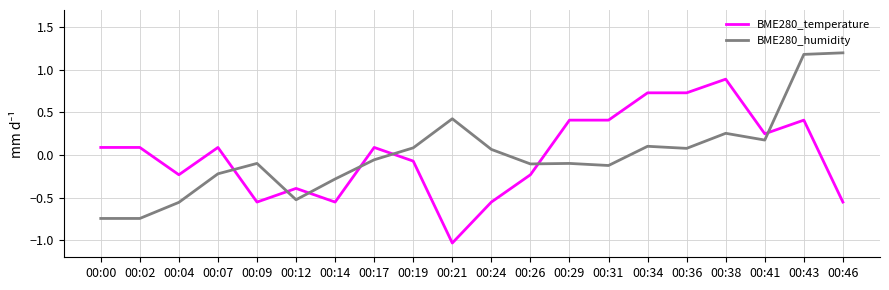

How many lines are shown in the chart?

2